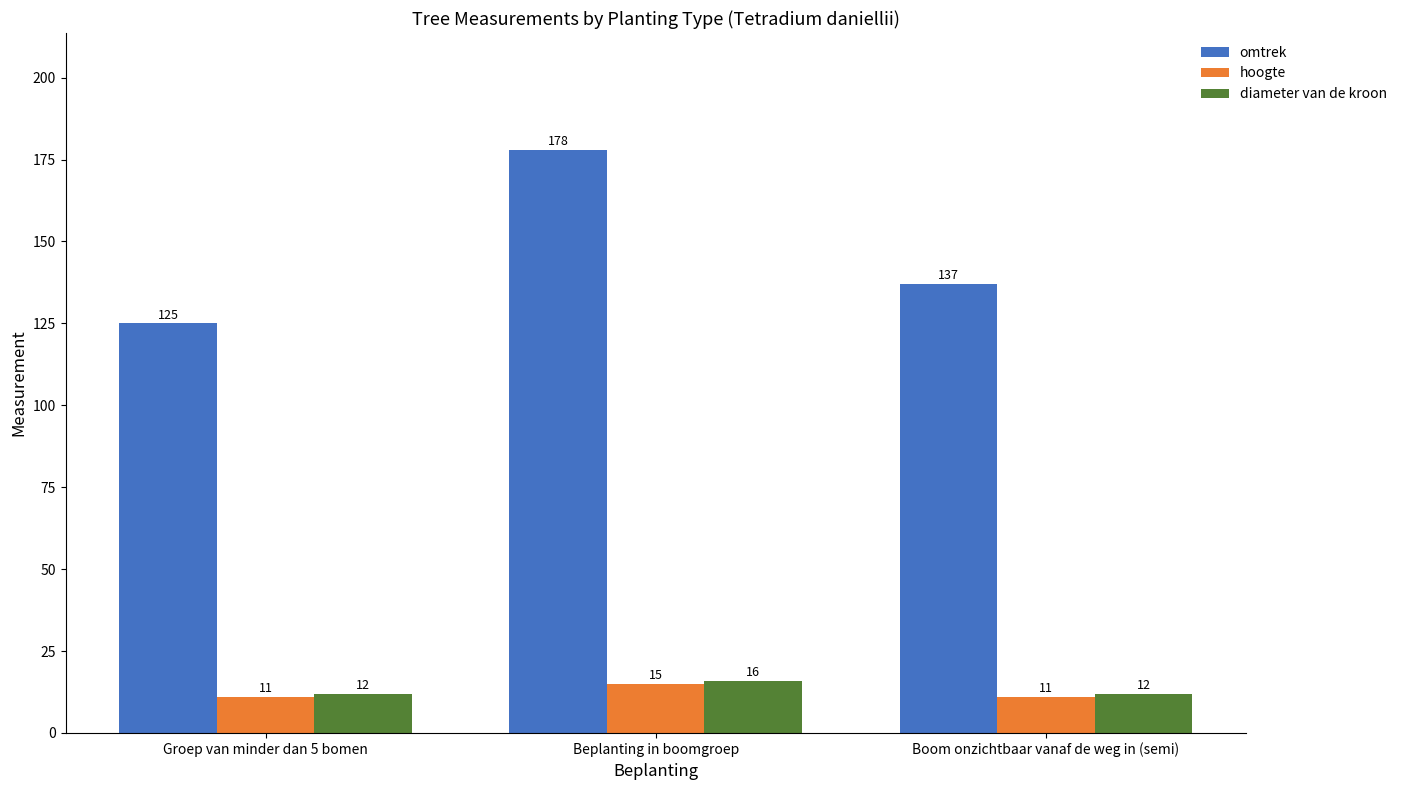

Which category has the highest value in the diameter van de kroon series?

Beplanting in boomgroep